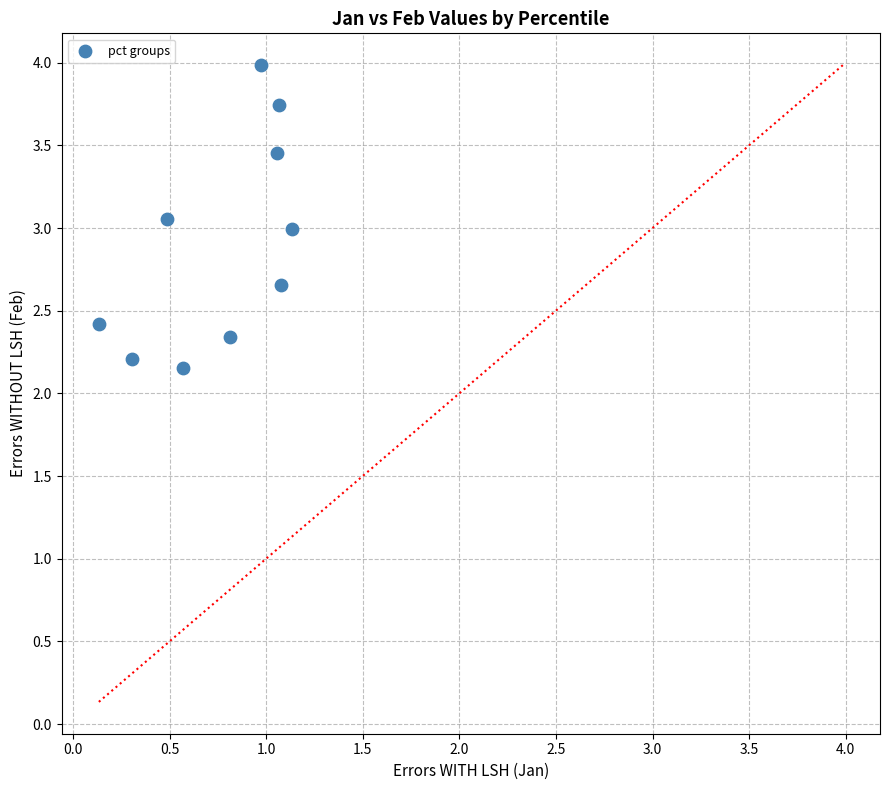

What is the average X value?

0.8